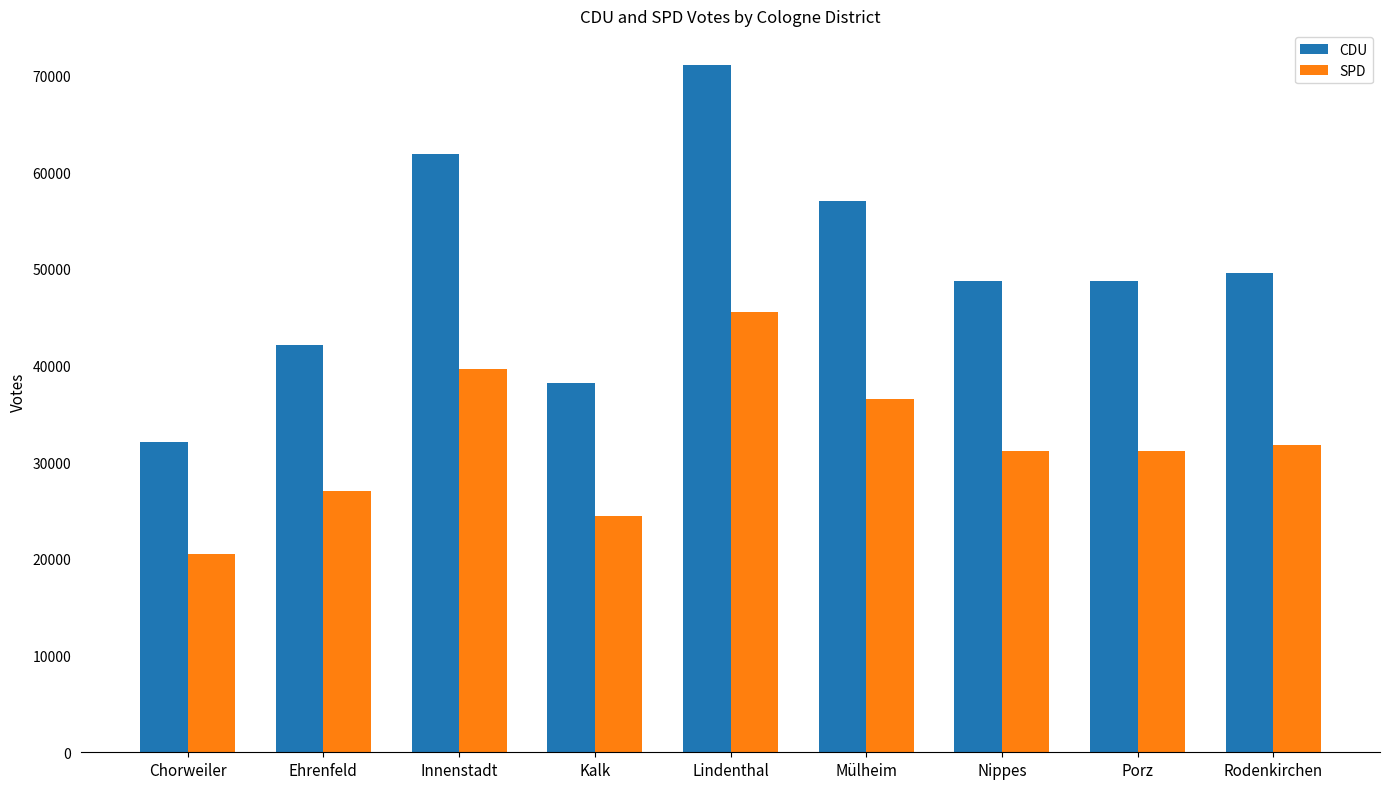

Are the bars horizontal?

No